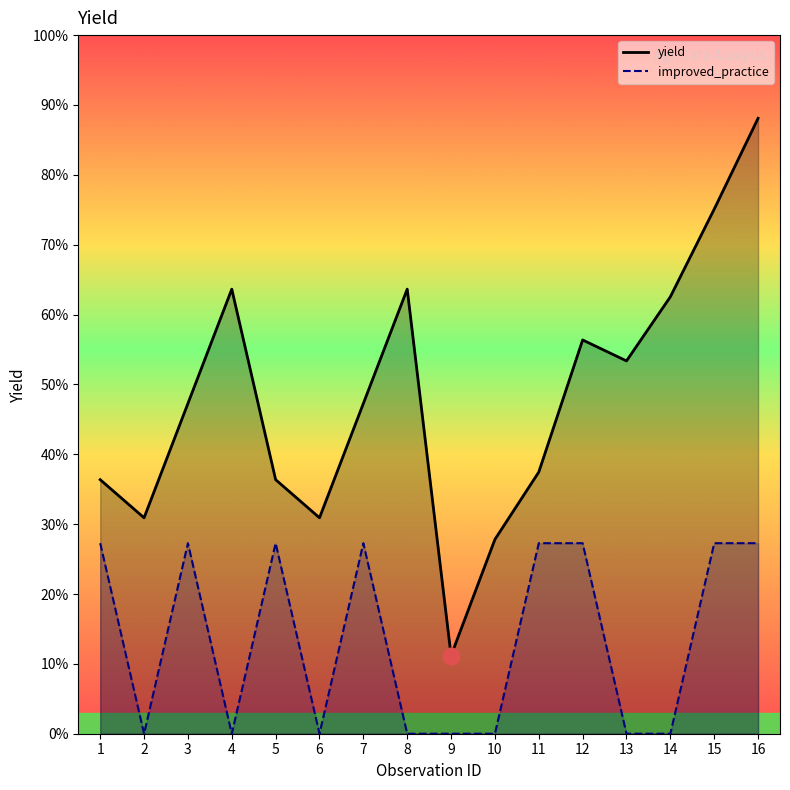

Count the improved_practice values in the range 0 to 300.

16